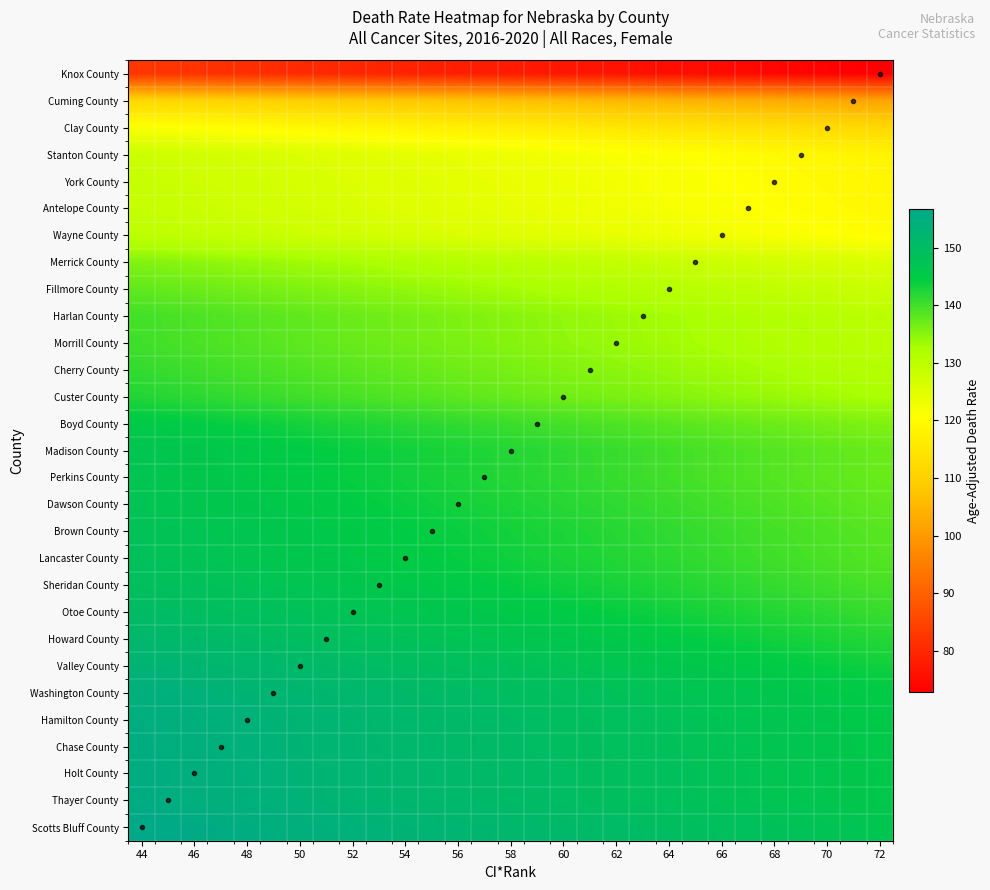

Reading left to right, extract all data points from this chart.

Knox County: 82.5	82.1	81.8	81.4	81.1	80.7	80.4	80.0	79.7	79.4	79.0	78.7	78.3	78.0	77.6	77.3	76.9	76.6	76.3	75.9	75.6	75.2	74.9	74.5	74.2	73.8	73.5	73.2	72.8
Cuming County: 111.4	111.0	110.7	110.3	110.0	109.7	109.3	109.0	108.6	108.3	107.9	107.6	107.2	106.9	106.5	106.2	105.9	105.5	105.2	104.8	104.5	104.1	103.8	103.4	103.1	102.8	102.4	102.1	101.7
Clay County: 121.3	121.0	120.6	120.3	119.9	119.6	119.3	118.9	118.6	118.2	117.9	117.5	117.2	116.8	116.5	116.2	115.8	115.5	115.1	114.8	114.4	114.1	113.7	113.4	113.1	112.7	112.4	112.0	111.7
Stanton County: 127.9	127.6	127.2	126.9	126.5	126.2	125.8	125.5	125.2	124.8	124.5	124.1	123.8	123.4	123.1	122.7	122.4	122.1	121.7	121.4	121.0	120.7	120.3	120.0	119.6	119.3	119.0	118.6	118.3
York County: 128.5	128.1	127.8	127.4	127.1	126.7	126.4	126.0	125.7	125.4	125.0	124.7	124.3	124.0	123.6	123.3	122.9	122.6	122.2	121.9	121.6	121.2	120.9	120.5	120.2	119.8	119.5	119.1	118.8
Antelope County: 128.9	128.5	128.2	127.8	127.5	127.1	126.8	126.4	126.1	125.8	125.4	125.1	124.7	124.4	124.0	123.7	123.3	123.0	122.7	122.3	122.0	121.6	121.3	120.9	120.6	120.2	119.9	119.5	119.2
Wayne County: 129.9	129.6	129.2	128.9	128.6	128.2	127.9	127.5	127.2	126.8	126.5	126.1	125.8	125.5	125.1	124.8	124.4	124.1	123.7	123.4	123.0	122.7	122.3	122.0	121.7	121.3	121.0	120.6	120.3
Merrick County: 135.4	135.1	134.8	134.4	134.1	133.7	133.4	133.0	132.7	132.3	132.0	131.7	131.3	131.0	130.6	130.3	129.9	129.6	129.2	128.9	128.6	128.2	127.9	127.5	127.2	126.8	126.5	126.1	125.8
Fillmore County: 137.7	137.4	137.0	136.7	136.4	136.0	135.7	135.3	135.0	134.6	134.3	133.9	133.6	133.3	132.9	132.6	132.2	131.9	131.5	131.2	130.8	130.5	130.1	129.8	129.5	129.1	128.8	128.4	128.1
Harlan County: 139.9	139.5	139.2	138.9	138.5	138.2	137.8	137.5	137.1	136.8	136.4	136.1	135.7	135.4	135.1	134.7	134.4	134.0	133.7	133.3	133.0	132.6	132.3	132.0	131.6	131.3	130.9	130.6	130.2
Morrill County: 140.0	139.7	139.3	139.0	138.6	138.3	138.0	137.6	137.3	136.9	136.6	136.2	135.9	135.5	135.2	134.8	134.5	134.2	133.8	133.5	133.1	132.8	132.4	132.1	131.7	131.4	131.1	130.7	130.4
Cherry County: 141.0	140.6	140.3	139.9	139.6	139.2	138.9	138.5	138.2	137.9	137.5	137.2	136.8	136.5	136.1	135.8	135.4	135.1	134.8	134.4	134.1	133.7	133.4	133.0	132.7	132.3	132.0	131.7	131.3
Custer County: 142.2	141.8	141.5	141.1	140.8	140.4	140.1	139.8	139.4	139.1	138.7	138.4	138.0	137.7	137.3	137.0	136.7	136.3	136.0	135.6	135.3	134.9	134.6	134.2	133.9	133.6	133.2	132.9	132.5
Boyd County: 145.3	144.9	144.6	144.2	143.9	143.5	143.2	142.9	142.5	142.2	141.8	141.5	141.1	140.8	140.4	140.1	139.7	139.4	139.1	138.7	138.4	138.0	137.7	137.3	137.0	136.6	136.3	136.0	135.6
Madison County: 146.9	146.5	146.2	145.8	145.5	145.2	144.8	144.5	144.1	143.8	143.4	143.1	142.7	142.4	142.1	141.7	141.4	141.0	140.7	140.3	140.0	139.6	139.3	138.9	138.6	138.3	137.9	137.6	137.2
Perkins County: 146.9	146.5	146.2	145.8	145.5	145.2	144.8	144.5	144.1	143.8	143.4	143.1	142.7	142.4	142.1	141.7	141.4	141.0	140.7	140.3	140.0	139.6	139.3	138.9	138.6	138.3	137.9	137.6	137.2
Dawson County: 147.4	147.1	146.7	146.4	146.0	145.7	145.3	145.0	144.7	144.3	144.0	143.6	143.3	142.9	142.6	142.2	141.9	141.6	141.2	140.9	140.5	140.2	139.8	139.5	139.1	138.8	138.5	138.1	137.8
Brown County: 148.1	147.7	147.4	147.1	146.7	146.4	146.0	145.7	145.3	145.0	144.6	144.3	144.0	143.6	143.3	142.9	142.6	142.2	141.9	141.5	141.2	140.8	140.5	140.2	139.8	139.5	139.1	138.8	138.4
Lancaster County: 148.4	148.0	147.7	147.3	147.0	146.6	146.3	145.9	145.6	145.3	144.9	144.6	144.2	143.9	143.5	143.2	142.8	142.5	142.2	141.8	141.5	141.1	140.8	140.4	140.1	139.7	139.4	139.0	138.7
Sheridan County: 149.2	148.8	148.5	148.1	147.8	147.4	147.1	146.8	146.4	146.1	145.7	145.4	145.0	144.7	144.3	144.0	143.6	143.3	143.0	142.6	142.3	141.9	141.6	141.2	140.9	140.5	140.2	139.9	139.5
Otoe County: 150.4	150.0	149.7	149.3	149.0	148.7	148.3	148.0	147.6	147.3	146.9	146.6	146.2	145.9	145.5	145.2	144.9	144.5	144.2	143.8	143.5	143.1	142.8	142.4	142.1	141.8	141.4	141.1	140.7
Howard County: 151.7	151.4	151.0	150.7	150.3	150.0	149.7	149.3	149.0	148.6	148.3	147.9	147.6	147.2	146.9	146.5	146.2	145.9	145.5	145.2	144.8	144.5	144.1	143.8	143.4	143.1	142.8	142.4	142.1
Valley County: 153.2	152.9	152.5	152.2	151.8	151.5	151.1	150.8	150.4	150.1	149.8	149.4	149.1	148.7	148.4	148.0	147.7	147.3	147.0	146.6	146.3	146.0	145.6	145.3	144.9	144.6	144.2	143.9	143.5
Washington County: 154.5	154.2	153.9	153.5	153.2	152.8	152.5	152.1	151.8	151.4	151.1	150.8	150.4	150.1	149.7	149.4	149.0	148.7	148.3	148.0	147.6	147.3	147.0	146.6	146.3	145.9	145.6	145.2	144.9
Hamilton County: 155.1	154.7	154.4	154.0	153.7	153.4	153.0	152.7	152.3	152.0	151.6	151.3	150.9	150.6	150.3	149.9	149.6	149.2	148.9	148.5	148.2	147.8	147.5	147.2	146.8	146.5	146.1	145.8	145.4
Chase County: 155.2	154.9	154.5	154.2	153.8	153.5	153.1	152.8	152.5	152.1	151.8	151.4	151.1	150.7	150.4	150.0	149.7	149.4	149.0	148.7	148.3	148.0	147.6	147.3	146.9	146.6	146.3	145.9	145.6
Holt County: 155.5	155.1	154.8	154.5	154.1	153.8	153.4	153.1	152.7	152.4	152.0	151.7	151.3	151.0	150.7	150.3	150.0	149.6	149.3	148.9	148.6	148.2	147.9	147.6	147.2	146.9	146.5	146.2	145.8
Thayer County: 155.5	155.1	154.8	154.5	154.1	153.8	153.4	153.1	152.7	152.4	152.0	151.7	151.3	151.0	150.7	150.3	150.0	149.6	149.3	148.9	148.6	148.2	147.9	147.6	147.2	146.9	146.5	146.2	145.8
Scotts Bluff County: 156.7	156.4	156.0	155.7	155.3	155.0	154.6	154.3	153.9	153.6	153.2	152.9	152.6	152.2	151.9	151.5	151.2	150.8	150.5	150.1	149.8	149.5	149.1	148.8	148.4	148.1	147.7	147.4	147.0